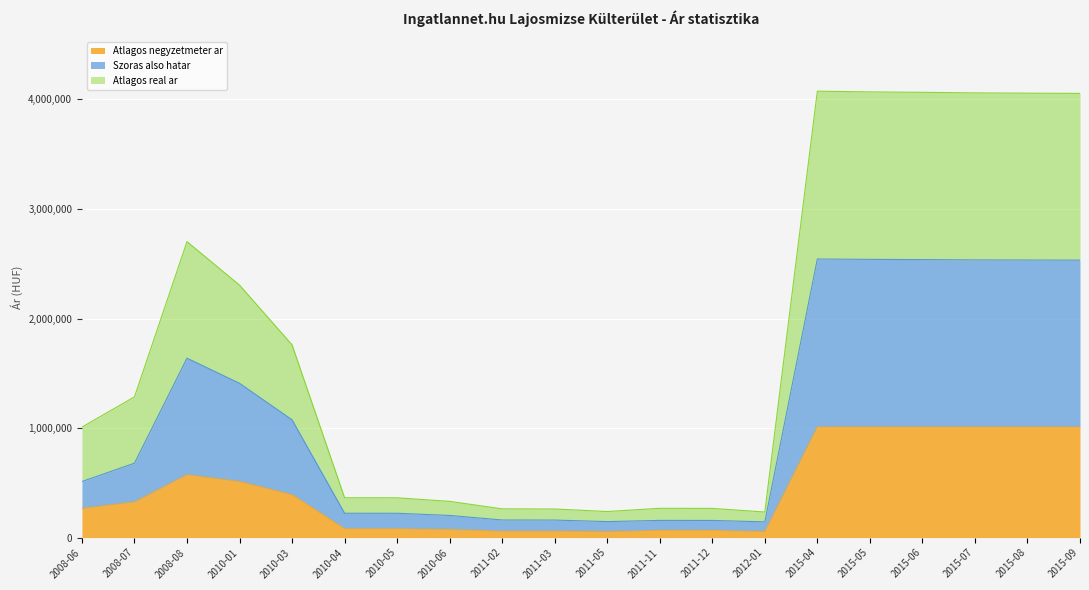

Does the chart display data point markers on the line(s)?

No